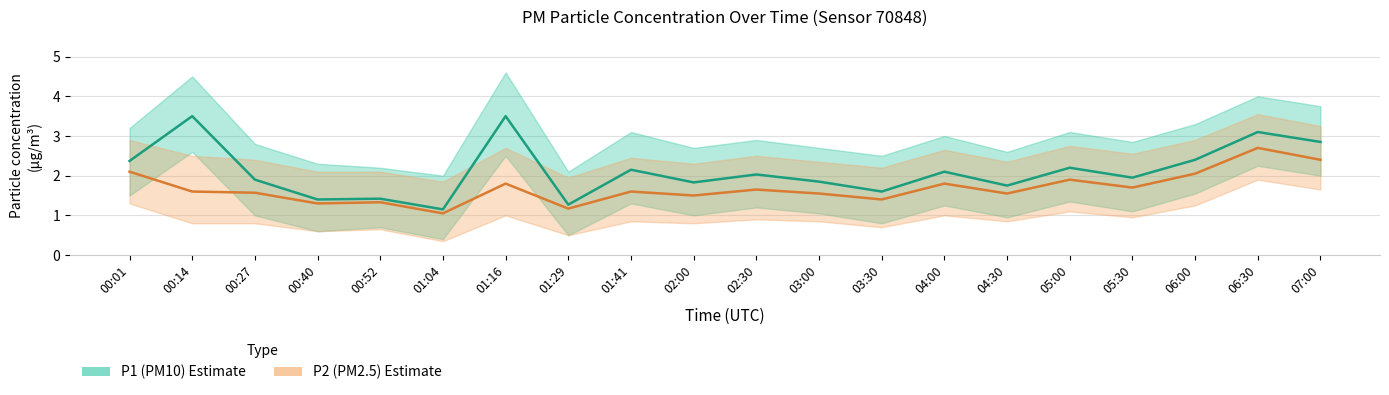

Which category has the lowest value in the P1 (PM10) series?

01:04